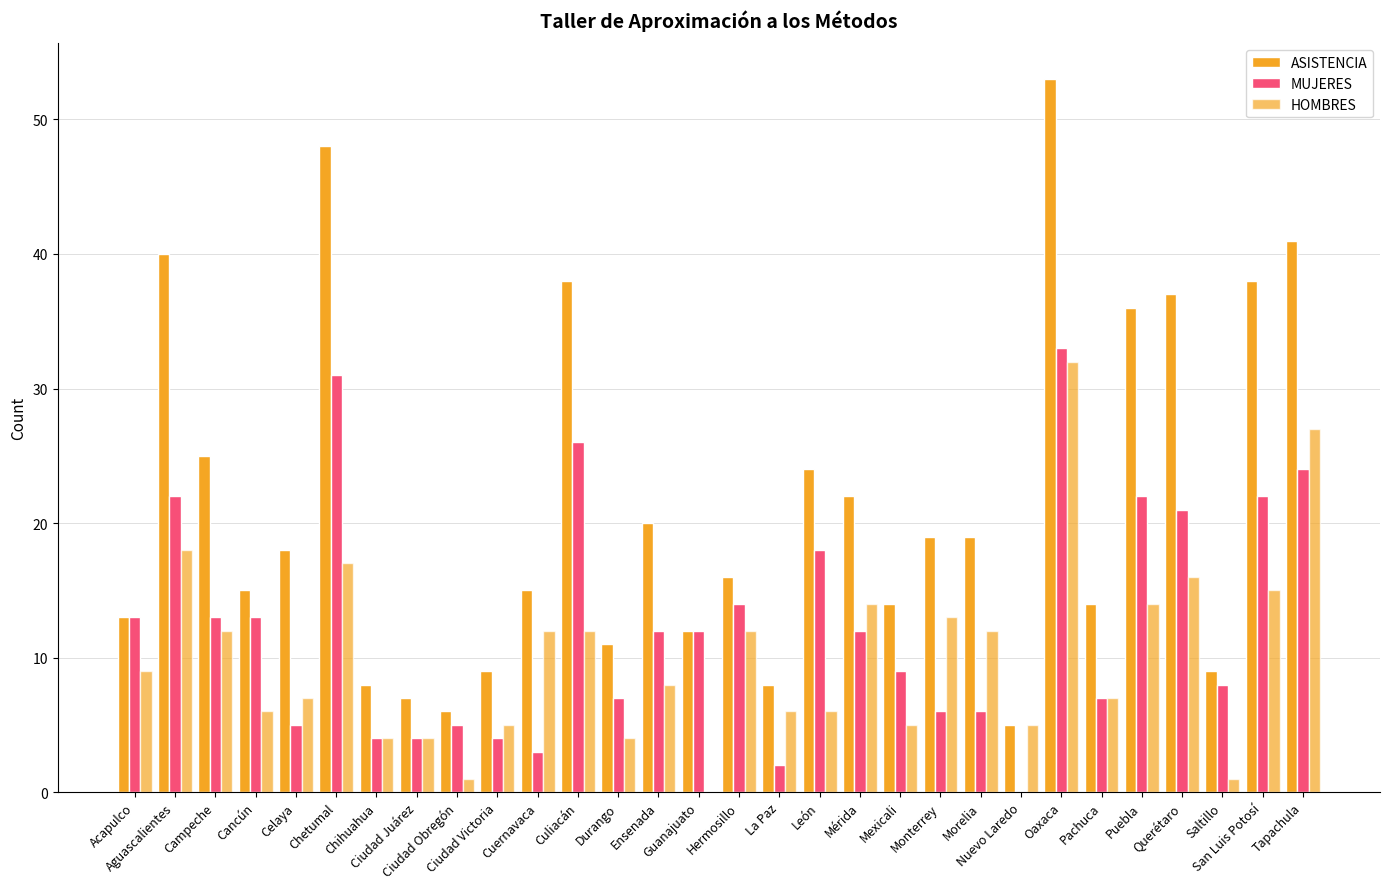

The value of ASISTENCIA at Mexicali is 7. True or false?

False